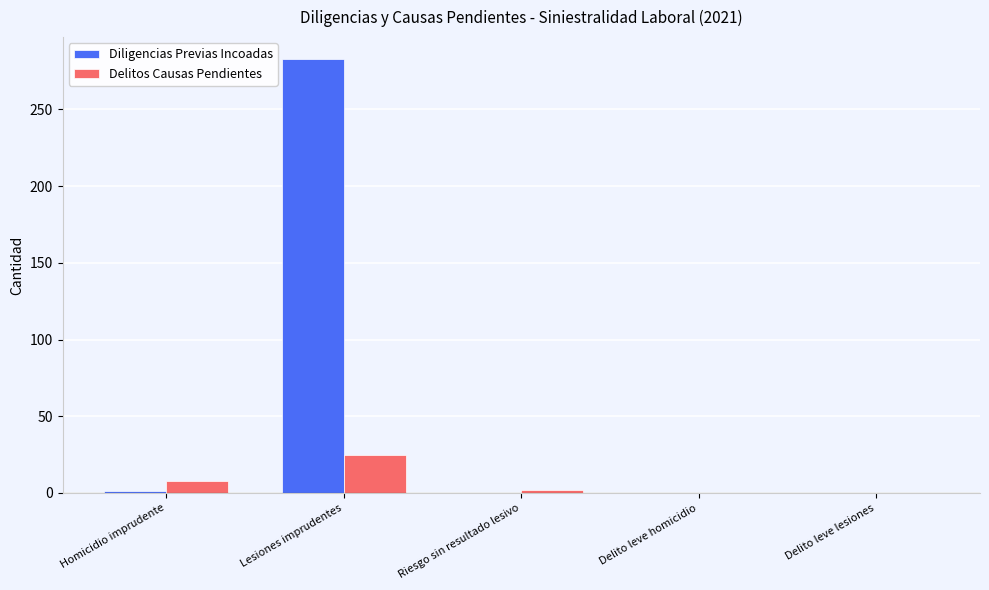

Is the value of Diligencias Previas Incoadas at Riesgo sin resultado lesivo greater than the value of Delitos Causas Pendientes at Homicidio imprudente?

No